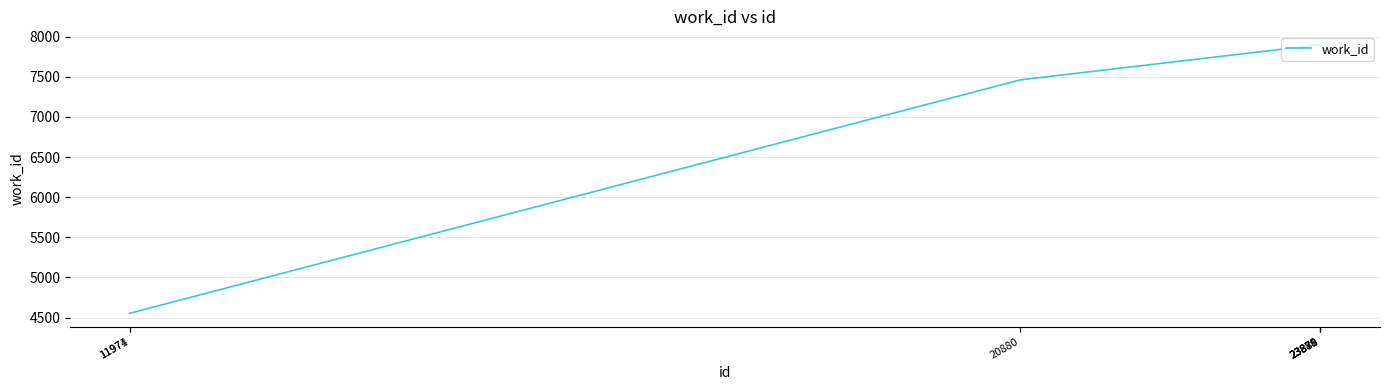

What is the difference between the second highest and minimum values?

3344